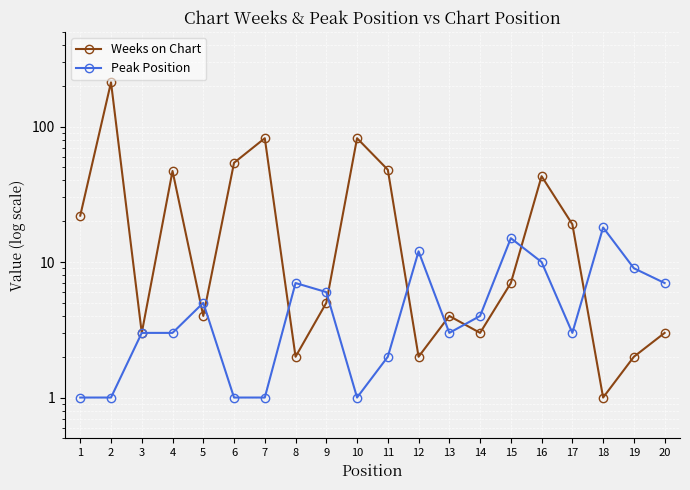

What is the smallest value displayed?

1